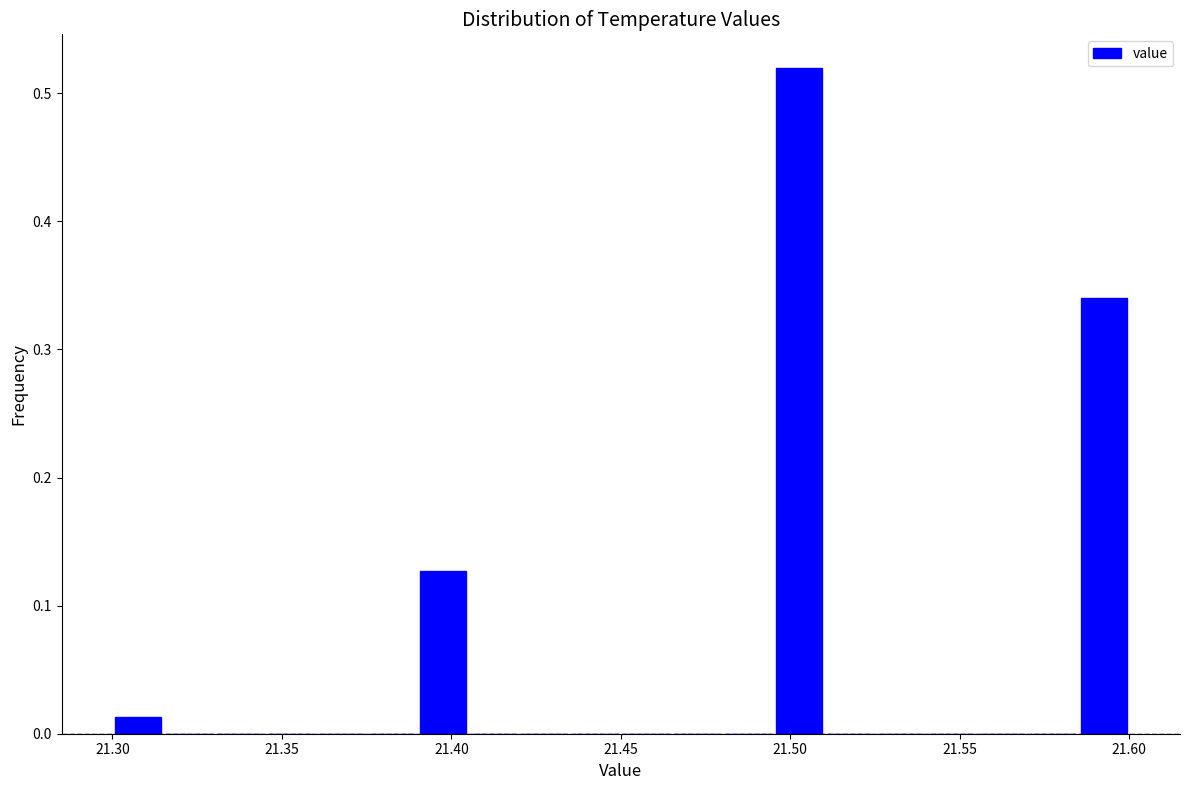

Around what value on the x-axis is the tallest bar? Give the approximate position of its centre, as read against the axis.

21.505